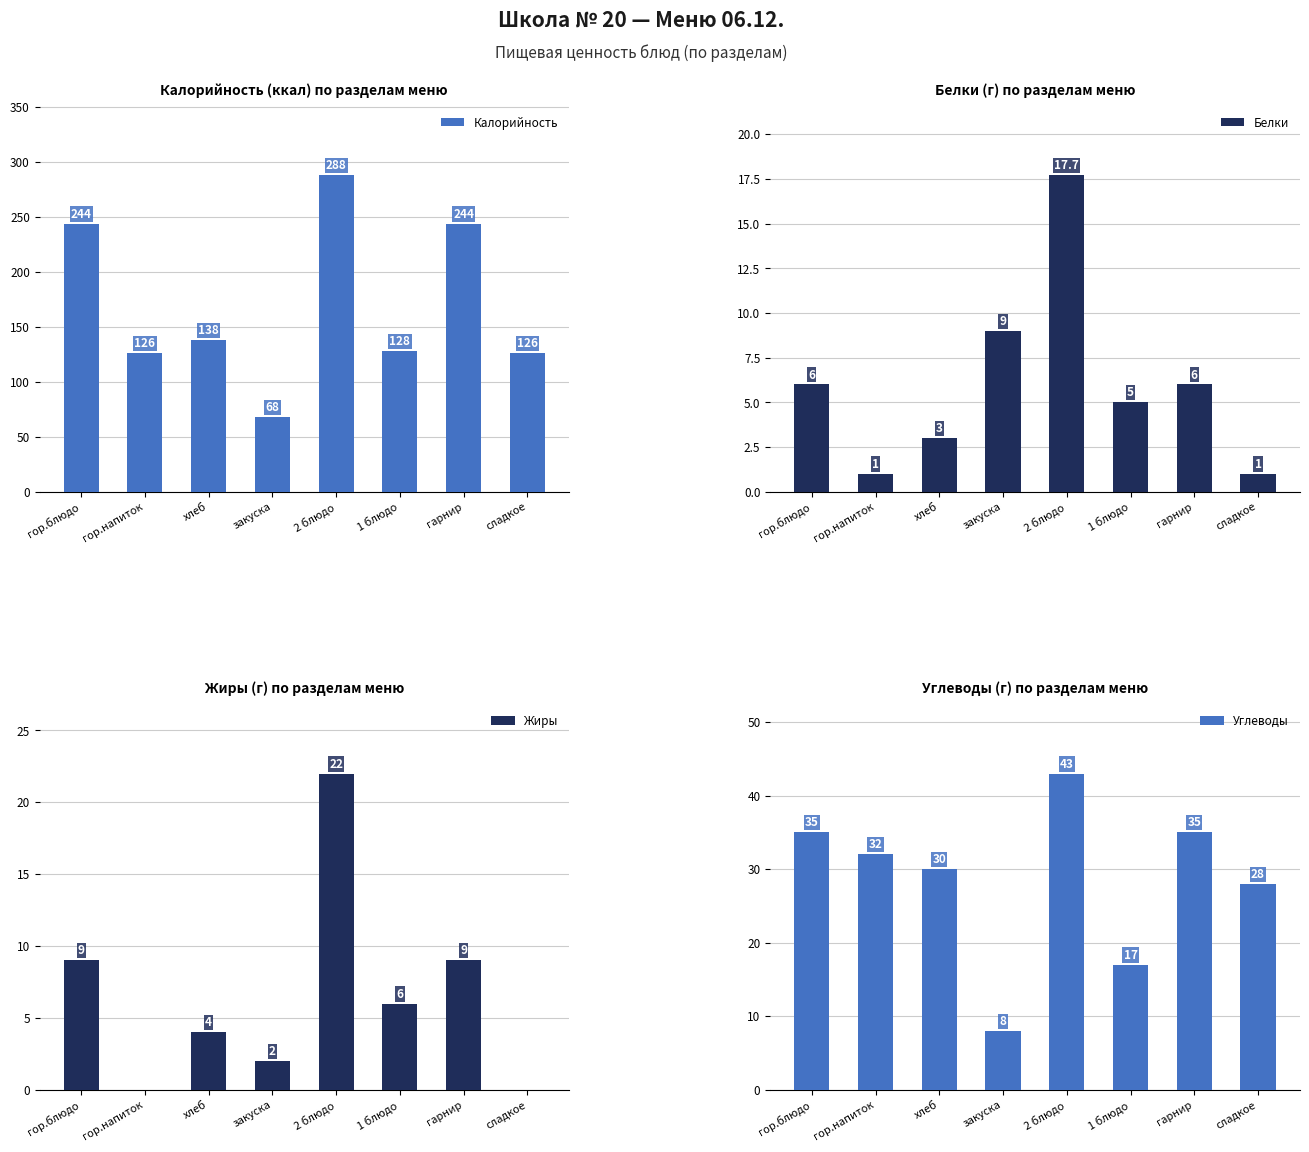

Is it true that Углеводы equals 43.0 at 2 блюдо?

True